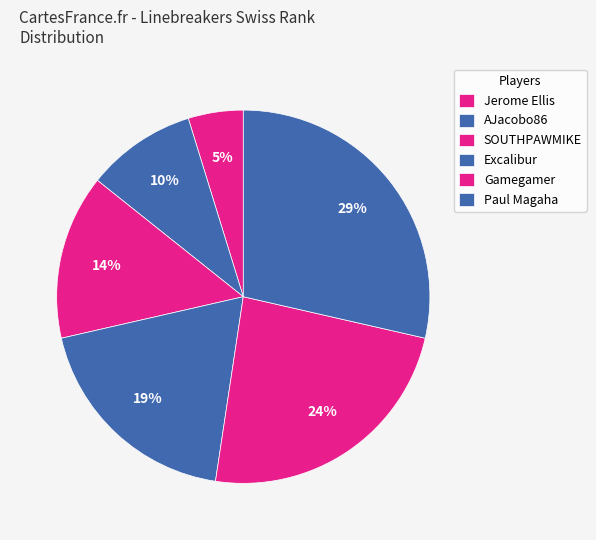

How many segments does this pie chart have?

6